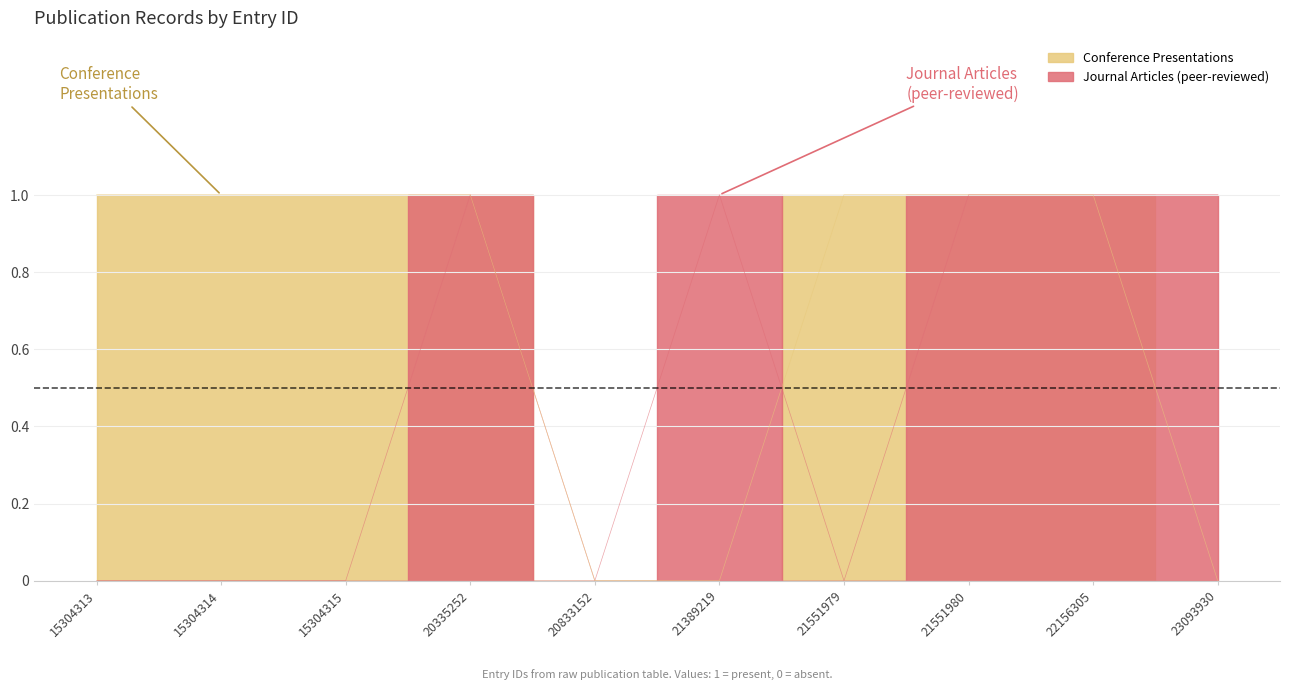

At which category is the sum across all series the highest?

20335252